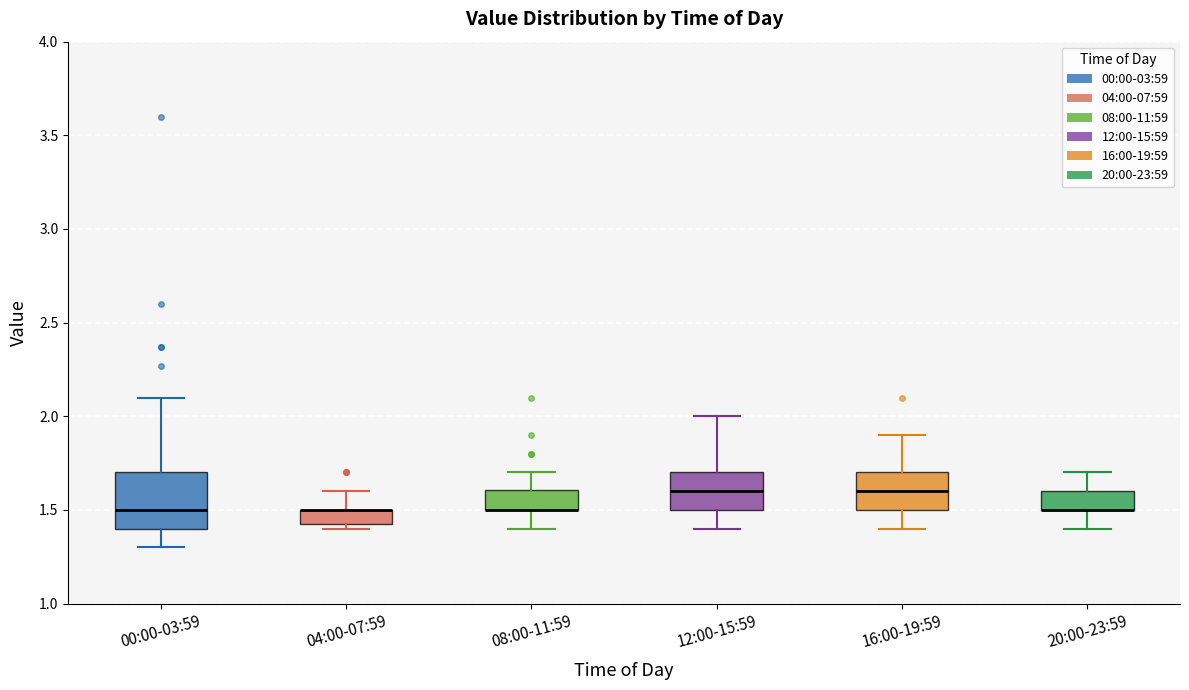

Reading left to right, transcribe this box plot: for each box, give where its median line is, the range the box spans, and where its two whiskers end, as read against the y-axis. The values are not printed on the chart, so give them approximately, as read against the axis.

00:00-03:59: median 1.5, box 1.4 to 1.7, whiskers 1.3 to 2.1
04:00-07:59: median 1.5 (drawn on the box's upper edge), box 1.4 to 1.5, whiskers 1.4 (just below the box's lower edge) to 1.6
08:00-11:59: median 1.5 (drawn on the box's lower edge), box 1.5 to 1.6, whiskers 1.4 to 1.7
12:00-15:59: median 1.6, box 1.5 to 1.7, whiskers 1.4 to 2.0
16:00-19:59: median 1.6, box 1.5 to 1.7, whiskers 1.4 to 1.9
20:00-23:59: median 1.5 (drawn on the box's lower edge), box 1.5 to 1.6, whiskers 1.4 to 1.7